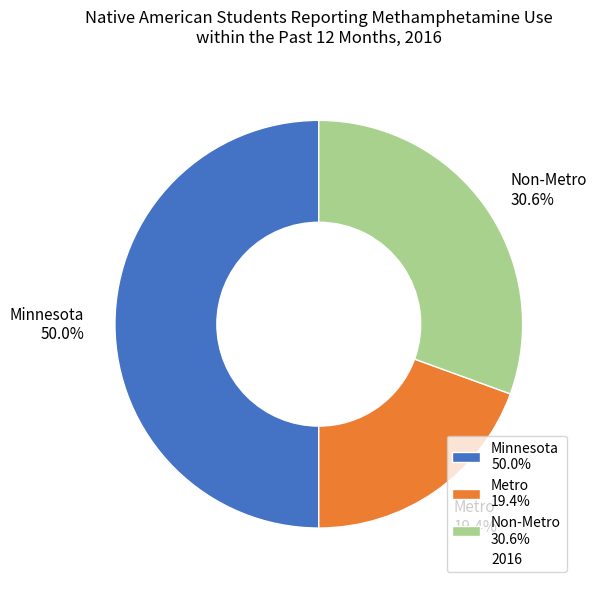

To the nearest percent, what percentage of the pie is Metro?

19%